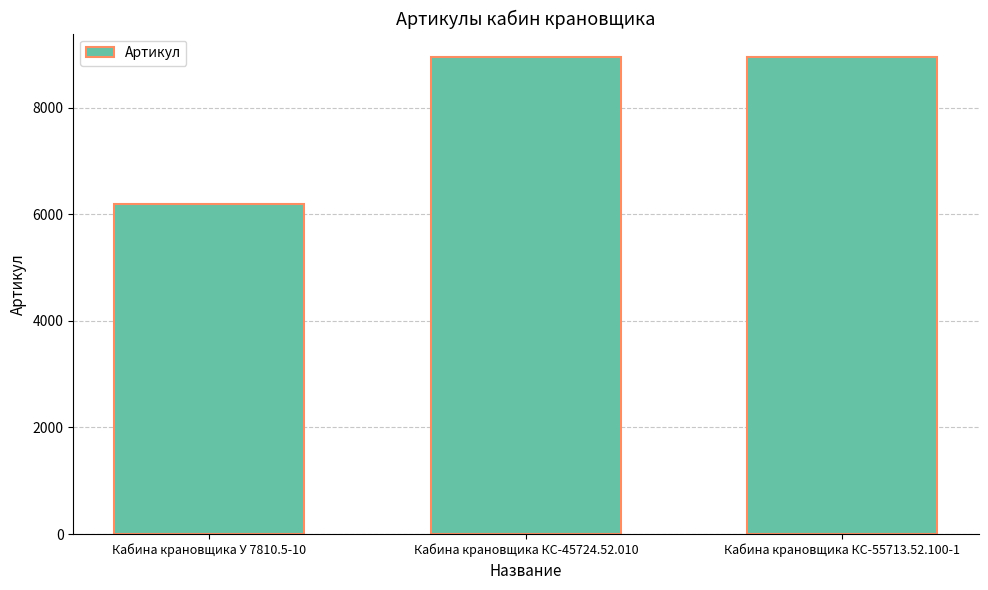

Is it true that the value at Кабина крановщика КС-55713.52.100-1 is 8944?

True